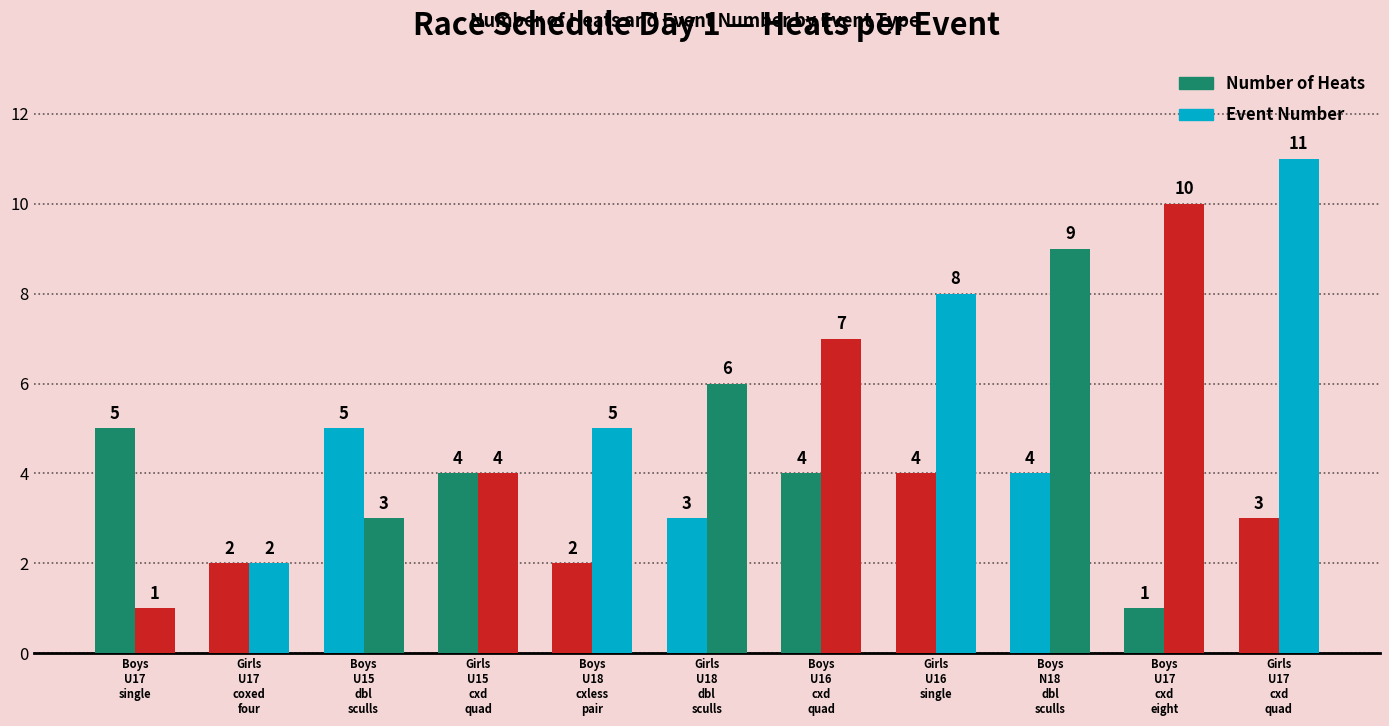

The Event Number series shows 5 at Girls
U16
single. True or false?

False